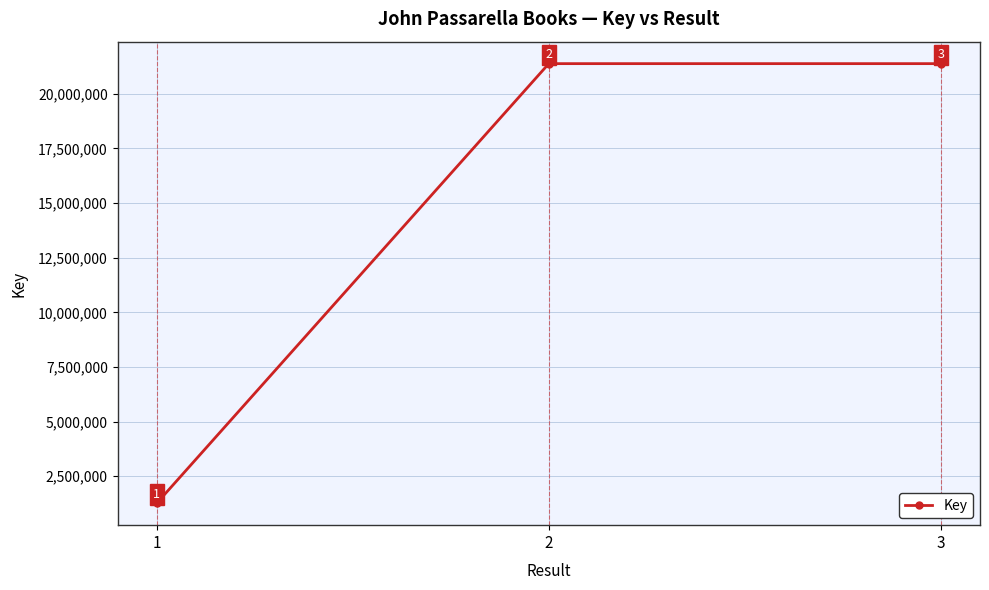

Rank the categories by value from highest to lowest.

2, 3, 1